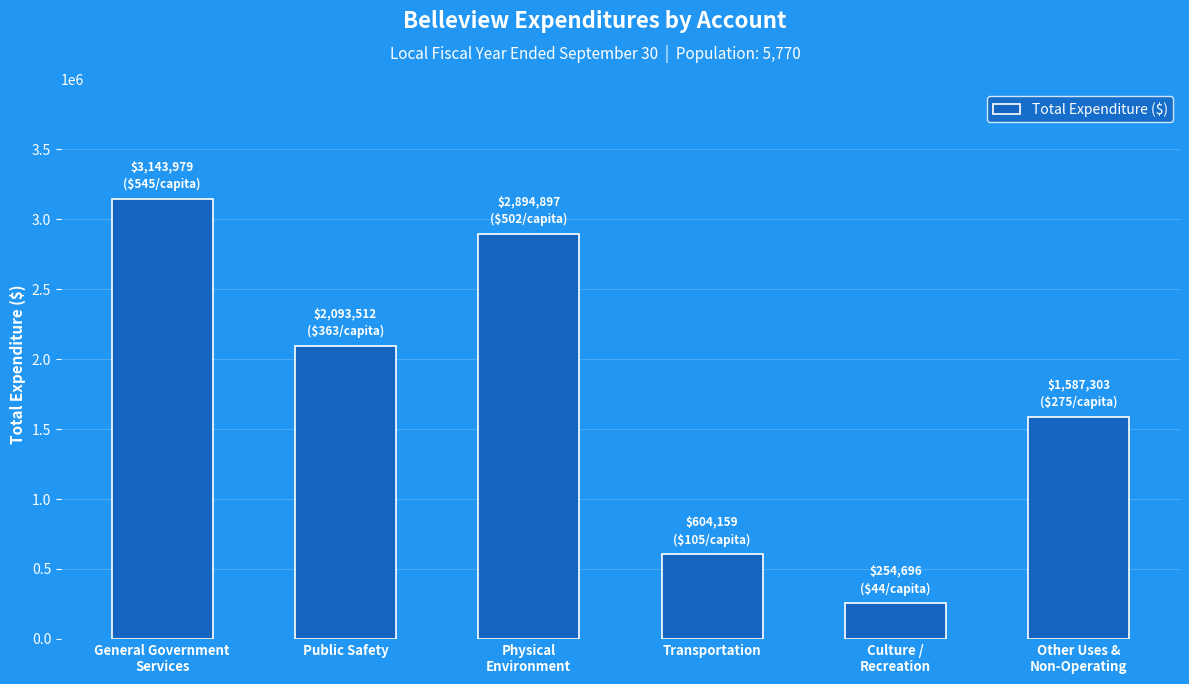

What is the ratio of the value at Culture /
Recreation to the value at Physical
Environment?

0.1